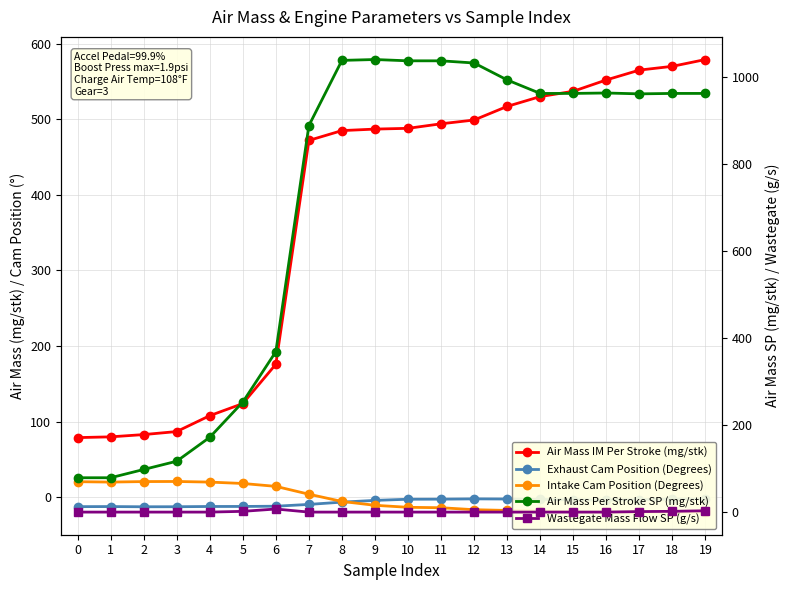

Reading left to right, list all the values displayed in this chart.

Air Mass IM Per Stroke (mg/stk): 0=79.0	1=80.0	2=83.0	3=87.0	4=108.0	5=124.0	6=176.0	7=472.0	8=485.0	9=487.0	10=488.0	11=494.0	12=499.0	13=517.0	14=530.0	15=537.0	16=552.0	17=565.0	18=570.0	19=579.0
Exhaust Cam Position (Degrees): 0=-12.3	1=-12.2	2=-12.5	3=-12.4	4=-12.1	5=-12.0	6=-11.7	7=-9.3	8=-6.3	9=-4.0	10=-2.5	11=-2.4	12=-2.0	13=-2.2	14=-2.7	15=-3.3	16=-3.6	17=-3.1	18=-2.2	19=-2.2
Intake Cam Position (Degrees): 0=20.7	1=20.2	2=20.9	3=21.0	4=20.2	5=18.3	6=14.5	7=4.1	8=-5.4	9=-10.5	10=-13.2	11=-13.7	12=-16.3	13=-17.3	14=-18.2	15=-19.0	16=-19.4	17=-19.3	18=-19.5	19=-19.5
Air Mass Per Stroke SP (mg/stk): 0=79.0	1=79.0	2=98.0	3=117.0	4=172.0	5=253.0	6=369.0	7=889.0	8=1039.0	9=1041.0	10=1038.0	11=1038.0	12=1033.0	13=994.0	14=963.0	15=963.0	16=964.0	17=962.0	18=963.0	19=963.0
Wastegate Mass Flow SP (g/s): 0=0.0	1=0.0	2=0.0	3=0.0	4=0.0	5=1.7	6=7.1	7=0.0	8=0.0	9=0.0	10=0.0	11=0.0	12=0.0	13=0.0	14=0.0	15=0.0	16=0.0	17=1.2	18=1.8	19=3.1